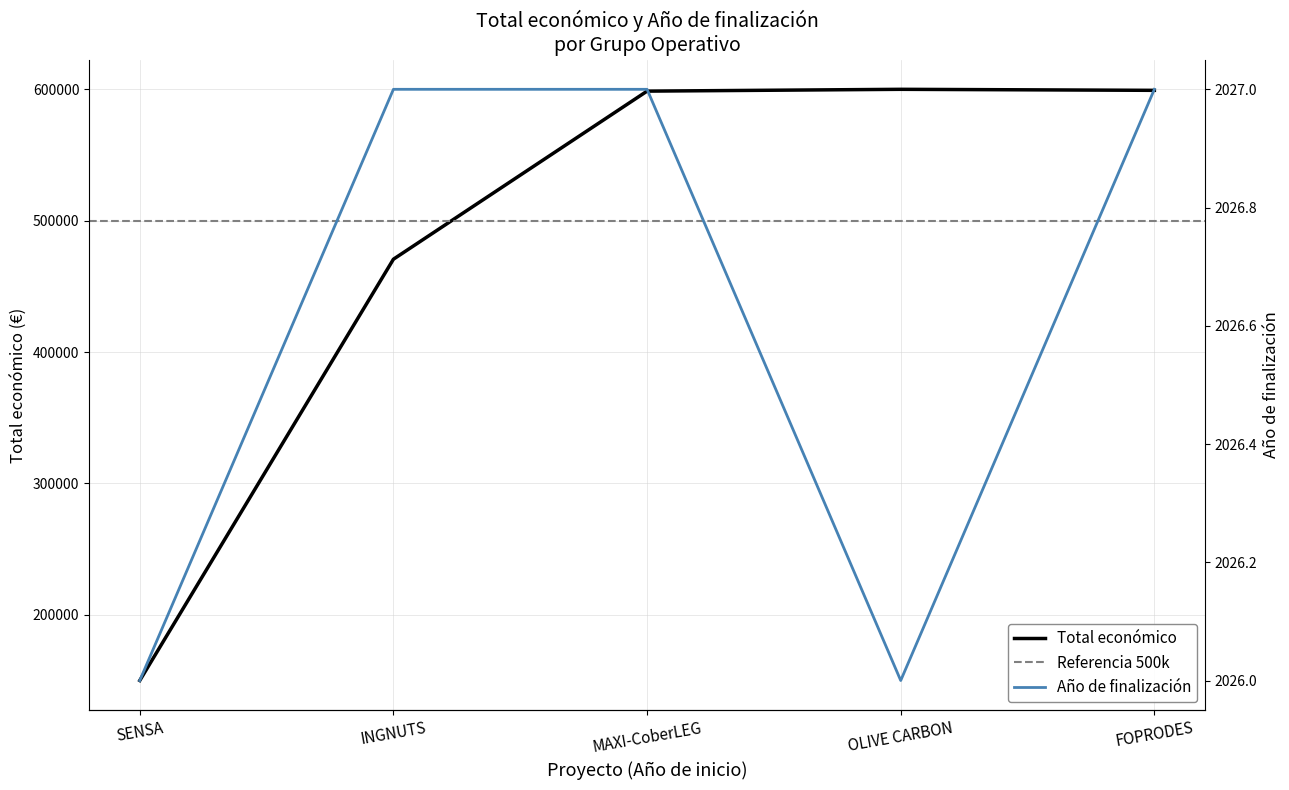

Where is the first local maximum for Total económico?

OLIVE CARBON